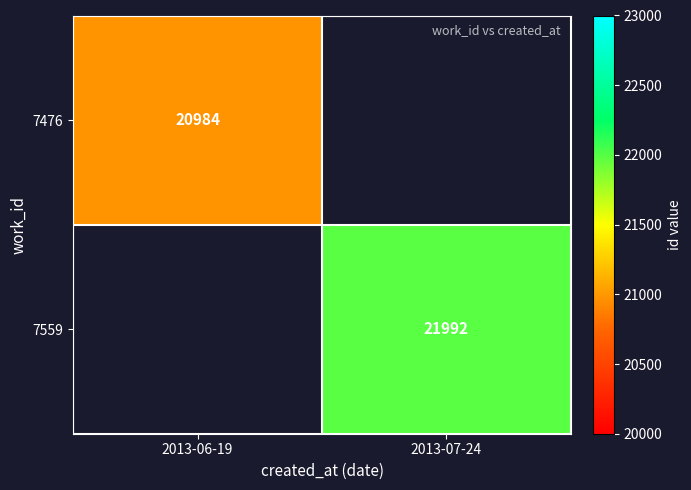

At which category does the chart reach its peak across all series?

2013-07-24